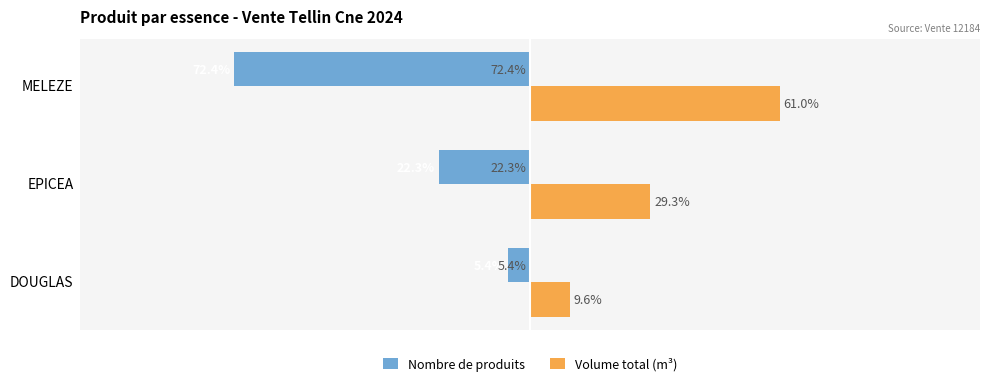

What are all the series names shown in the legend?

Nombre de produits, Volume total (m³)